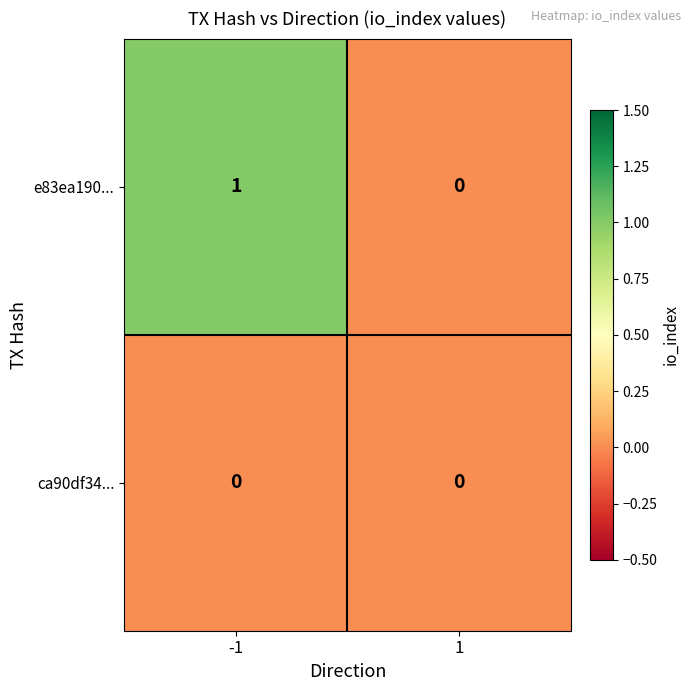

Which series has the largest total across all categories?

e83ea190...